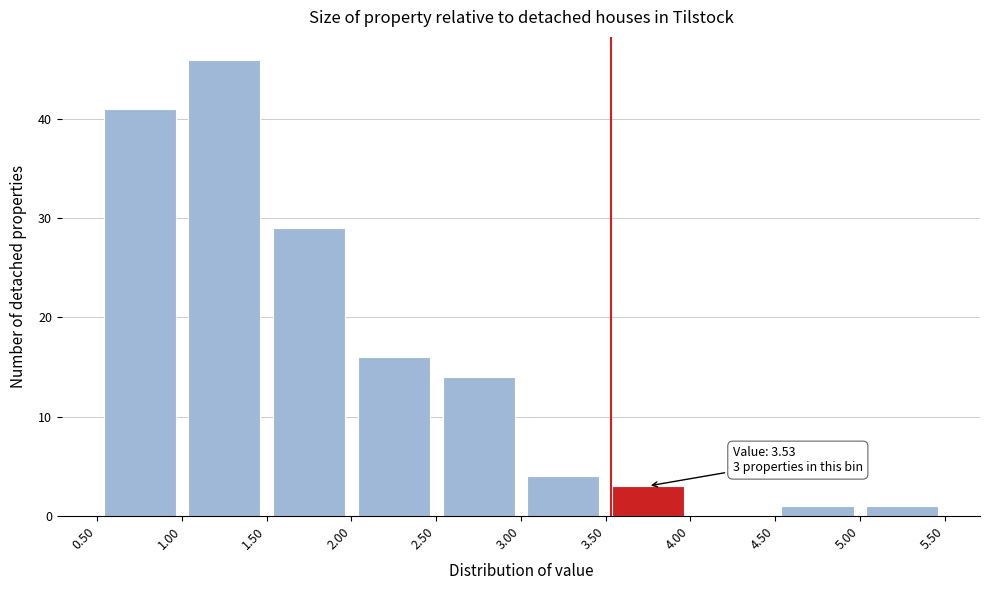

Which range on the x-axis has the tallest bar?

1.00 to 1.50